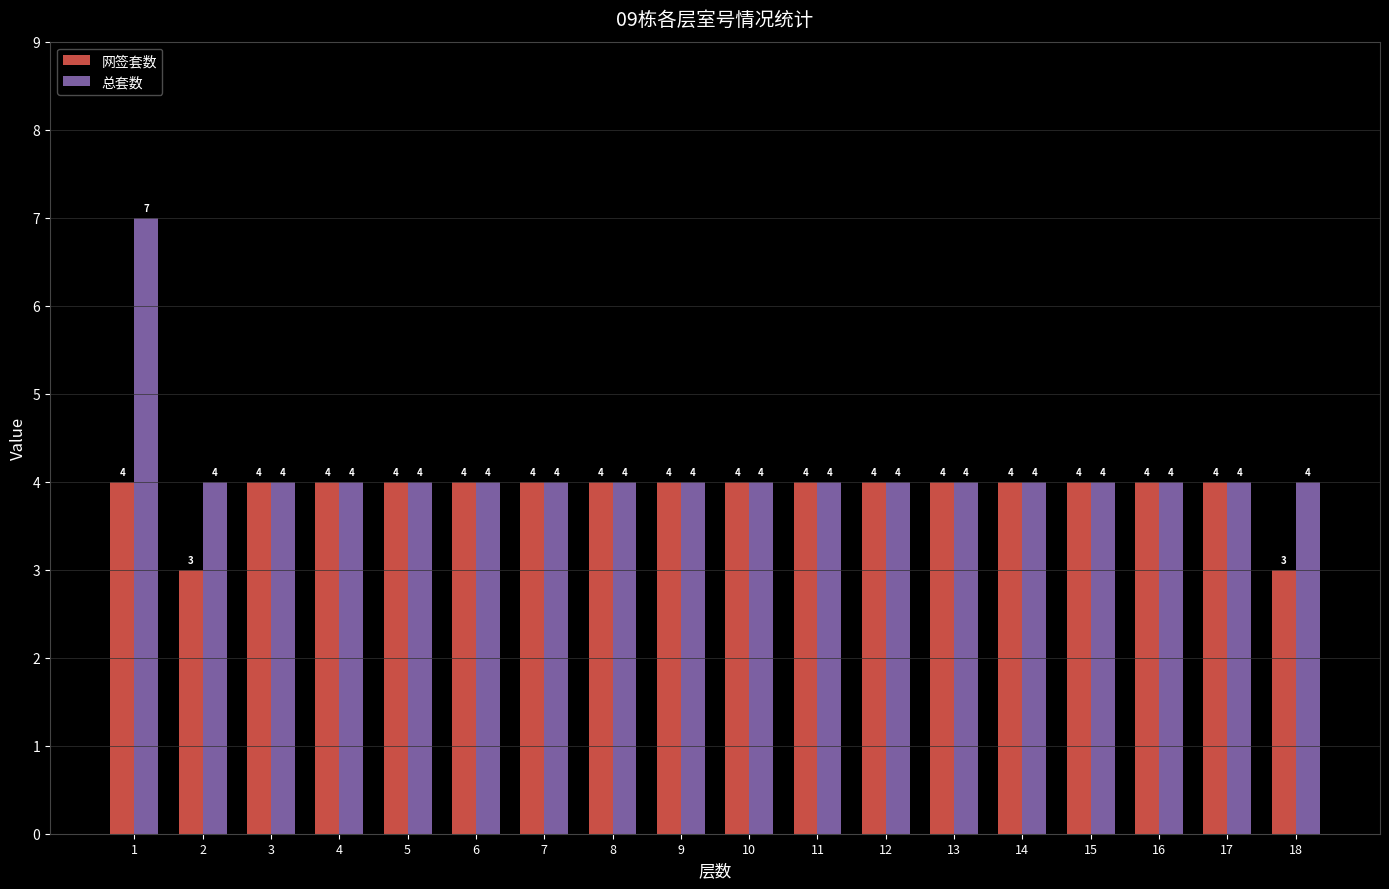

How many bars are there in each group?

2